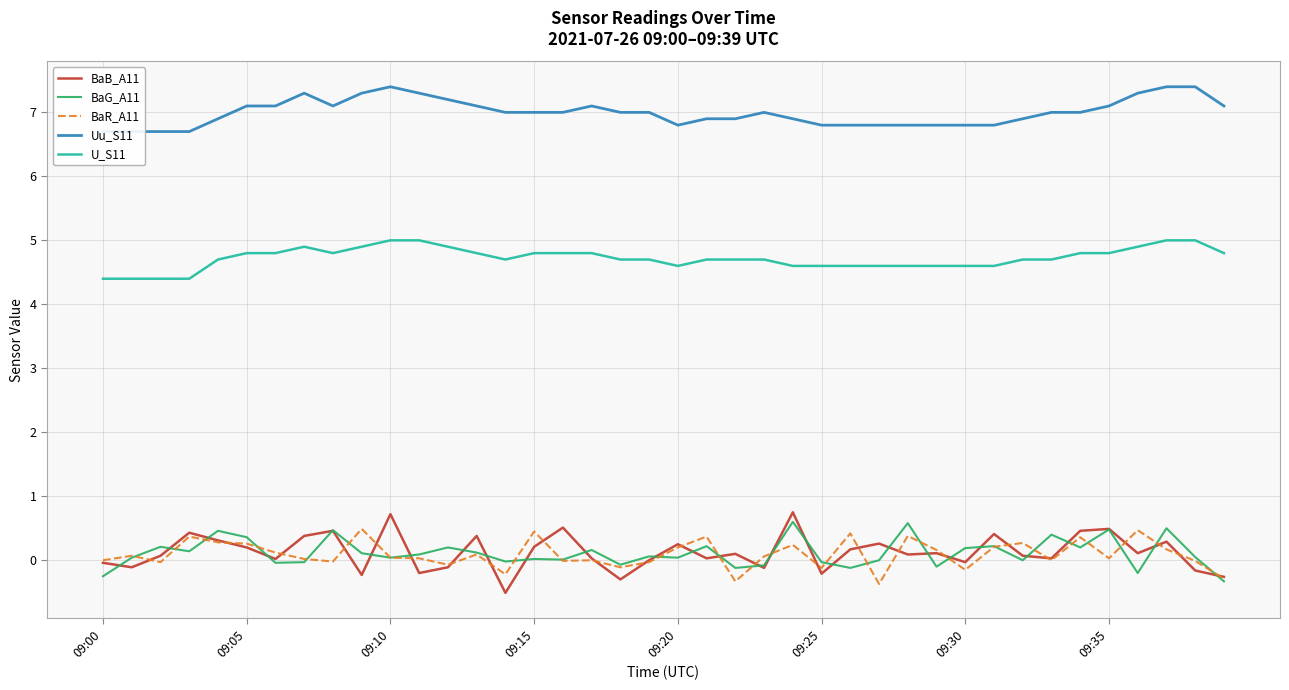

What is the value of the Uu_S11 point at the 20th from the left?

7.0